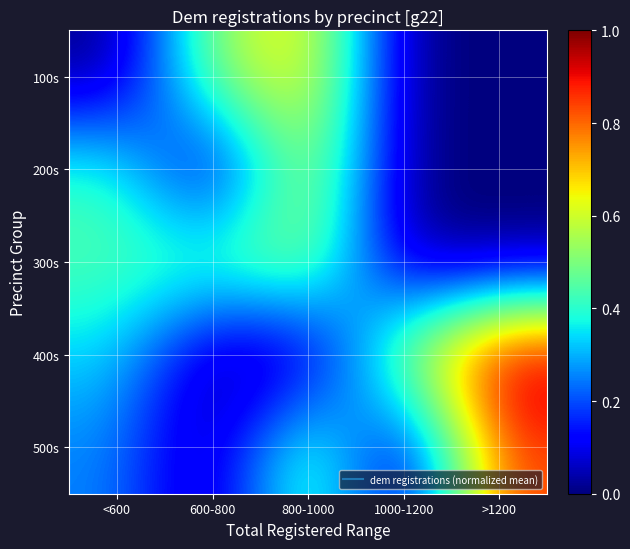

Rank the series by their maximum value, from lowest to highest.

300s, 200s, 100s, 500s, 400s